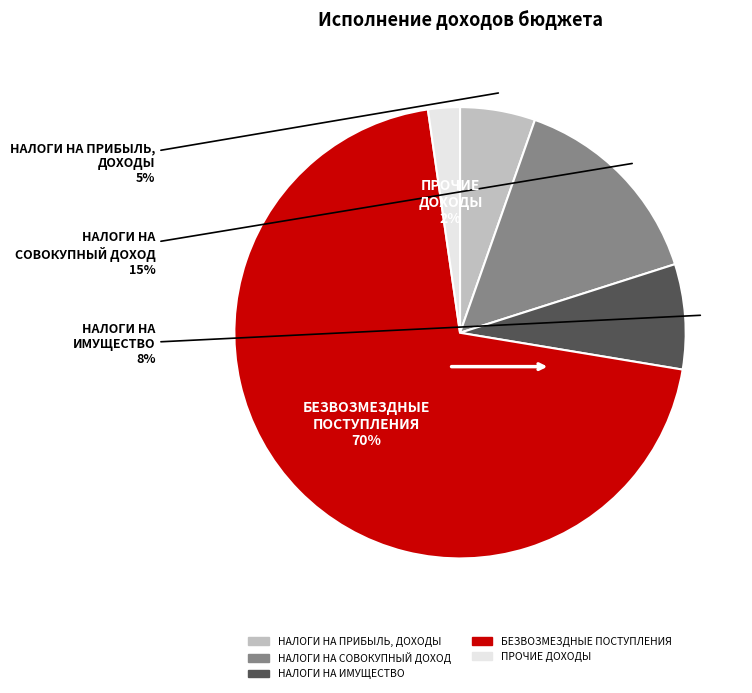

Rank the categories by value from lowest to highest.

ПРОЧИЕ ДОХОДЫ, НАЛОГИ НА ПРИБЫЛЬ, ДОХОДЫ, НАЛОГИ НА ИМУЩЕСТВО, НАЛОГИ НА СОВОКУПНЫЙ ДОХОД, БЕЗВОЗМЕЗДНЫЕ ПОСТУПЛЕНИЯ